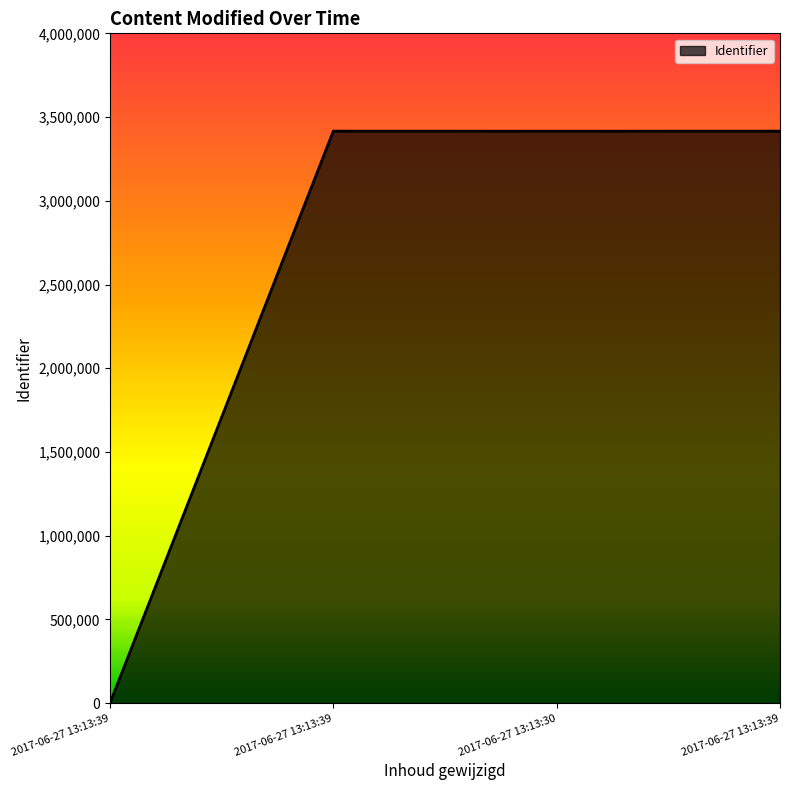

Rank the categories by value from highest to lowest.

2017-06-27 13:13:39, 2017-06-27 13:13:39, 2017-06-27 13:13:30, 2017-06-27 13:13:39